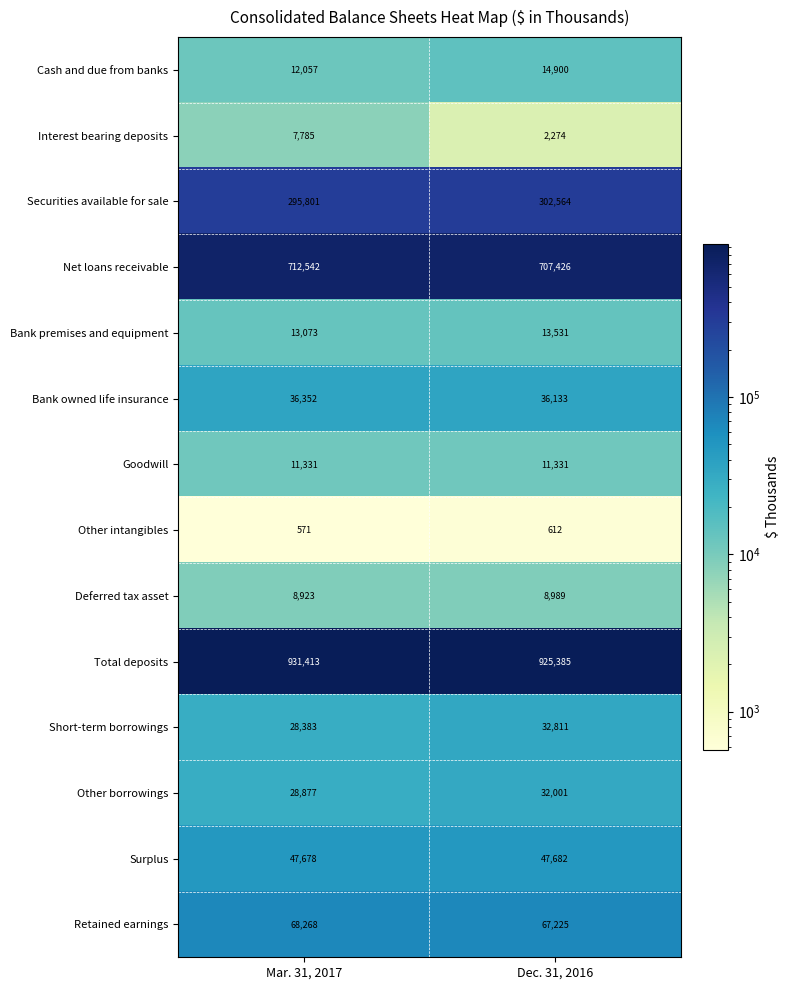

Between Mar. 31, 2017 and Dec. 31, 2016, which series saw the biggest shift?

Securities available for sale